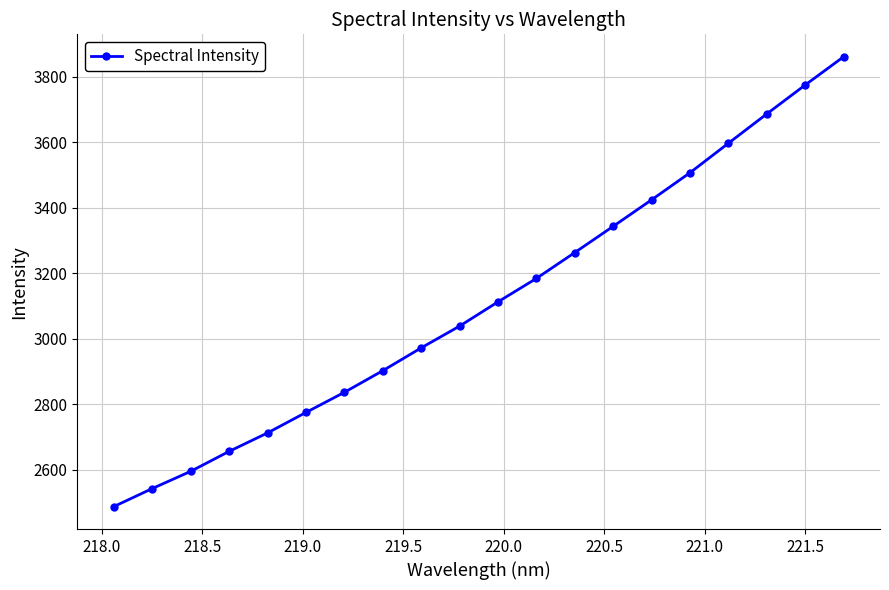

What is the minimum value shown in the chart?

2488.4